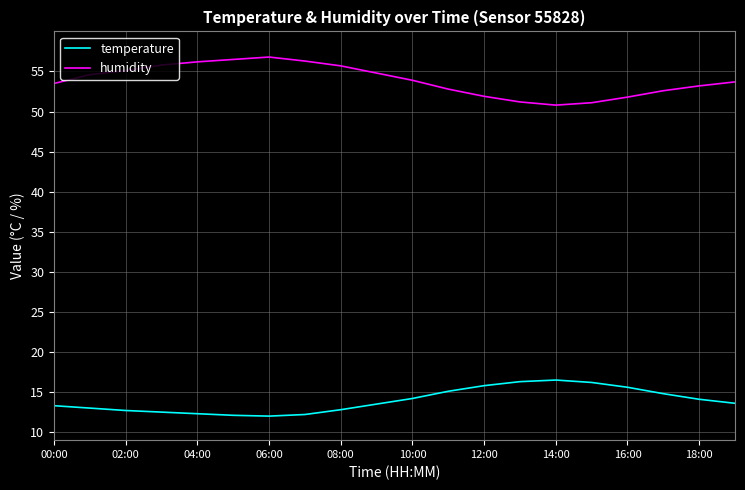

What is the maximum value shown in the chart?

56.8